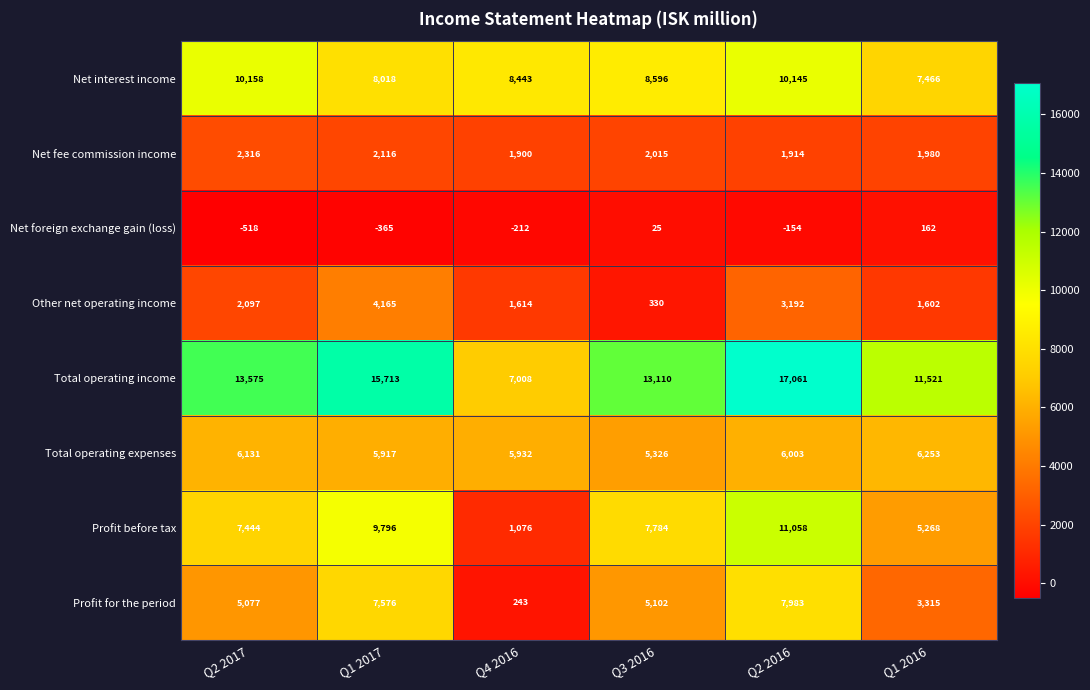

Which category has the lowest value across all series?

Q2 2017